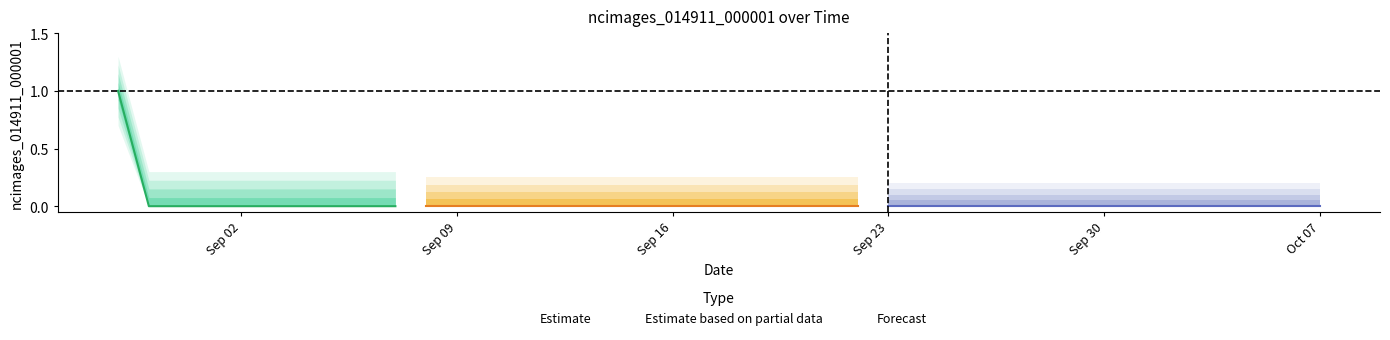

What is the maximum value shown in the chart?

1